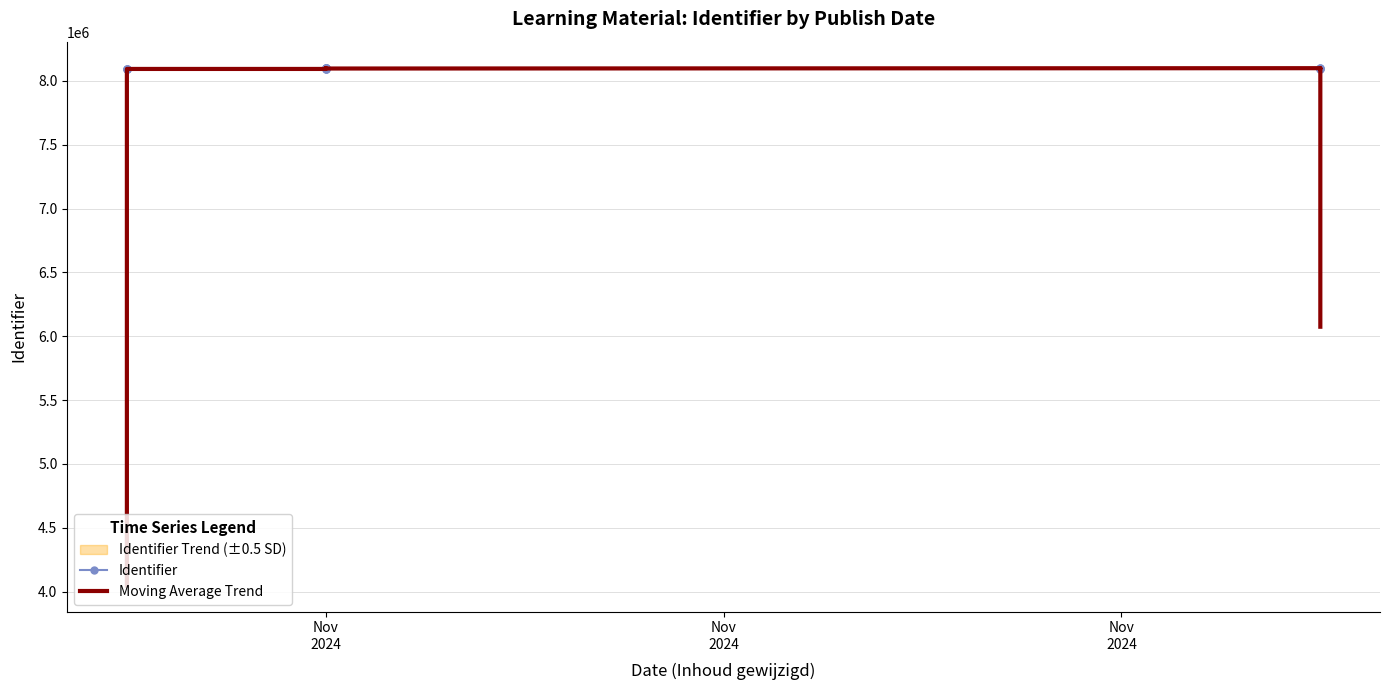

What is the sum of all Moving Average Trend values?

129561579.5